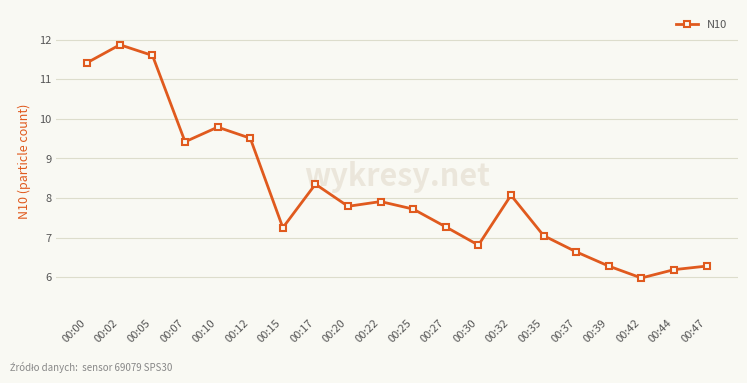

The value at 00:39 is 6.3. True or false?

True